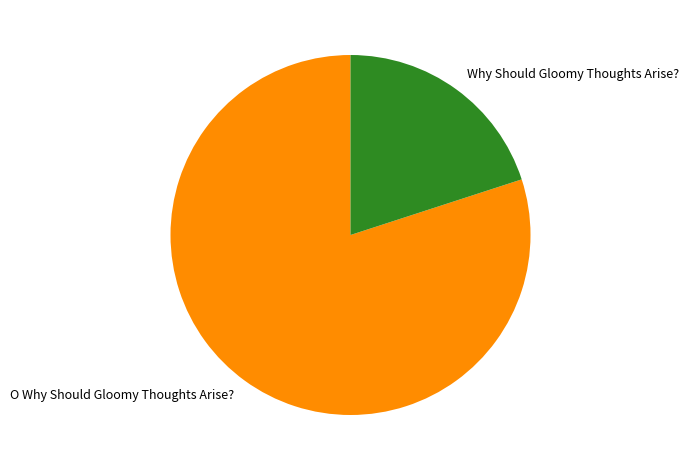

Between O Why Should Gloomy Thoughts Arise? and Why Should Gloomy Thoughts Arise?, which is larger?

O Why Should Gloomy Thoughts Arise?